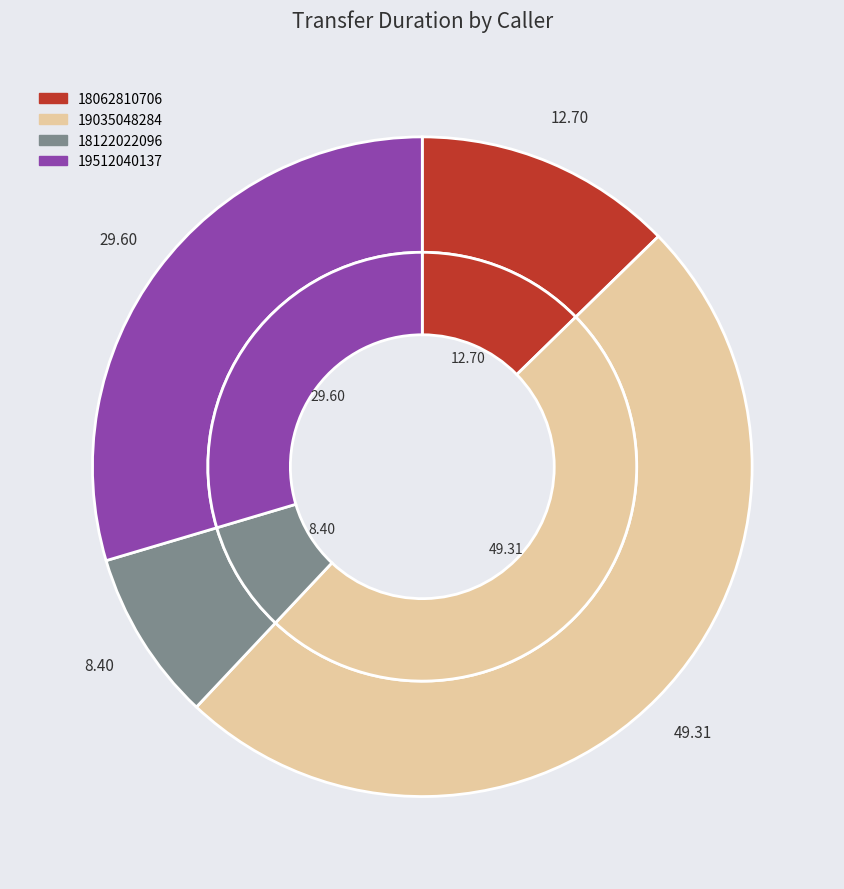

Which category has the biggest portion of the pie?

19035048284